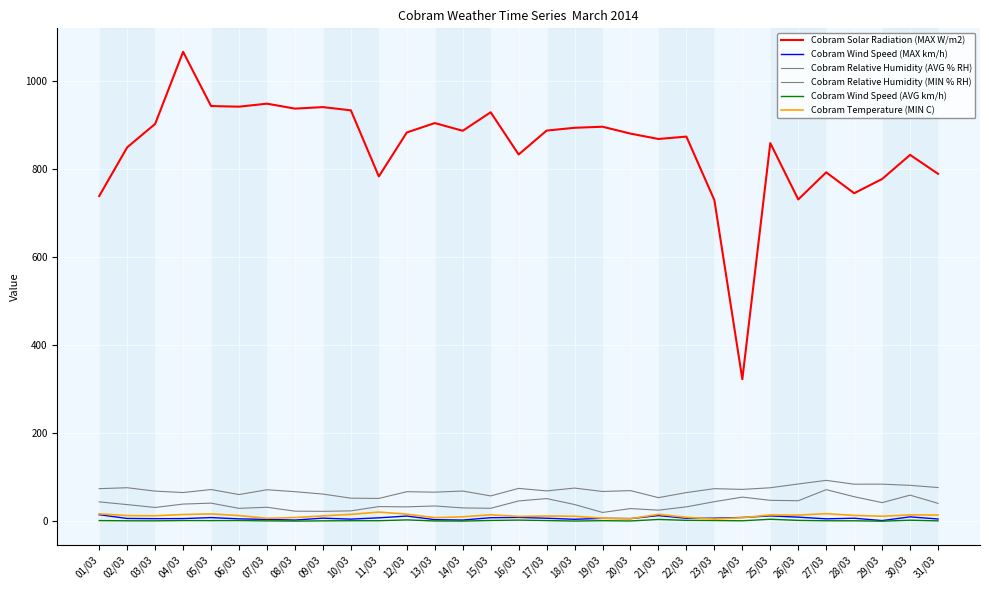

In Cobram Solar Radiation (MAX W/m2), how many points are lower than both neighbors (excluding endpoints)?

9